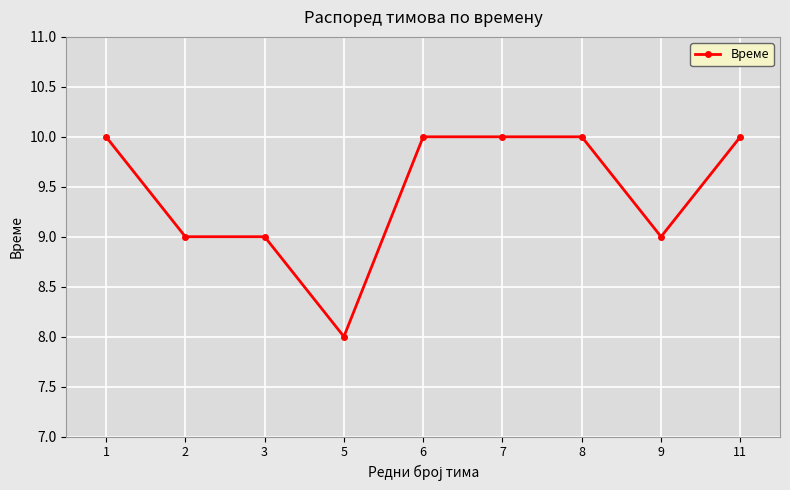

What is the ratio of the value at 5 to the value at 8?

0.8